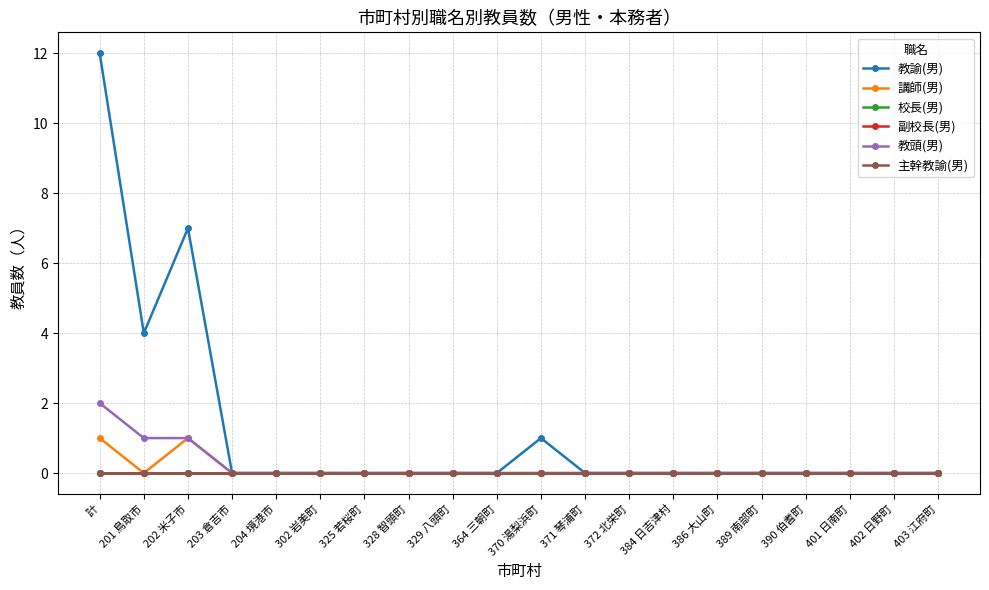

How many lines are shown in the chart?

6